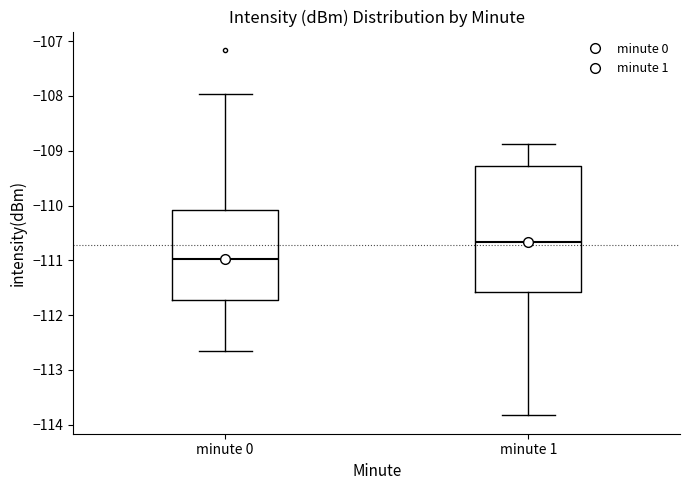

Which box is the tallest, from its lower edge to its upper edge?

minute 1